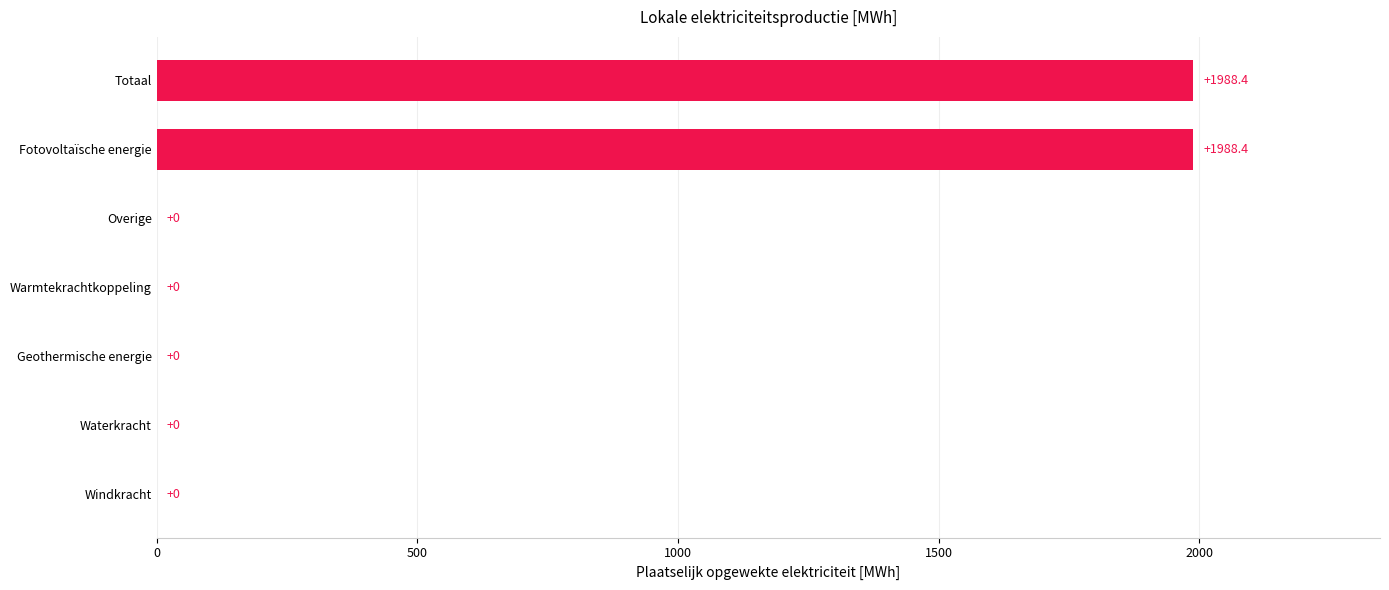

Reading bottom to top, transcribe all the data shown in this chart.

Windkracht=0.0	Waterkracht=0.0	Geothermische energie=0.0	Warmtekrachtkoppeling=0.0	Overige=0.0	Fotovoltaïsche energie=1988.4	Totaal=1988.4